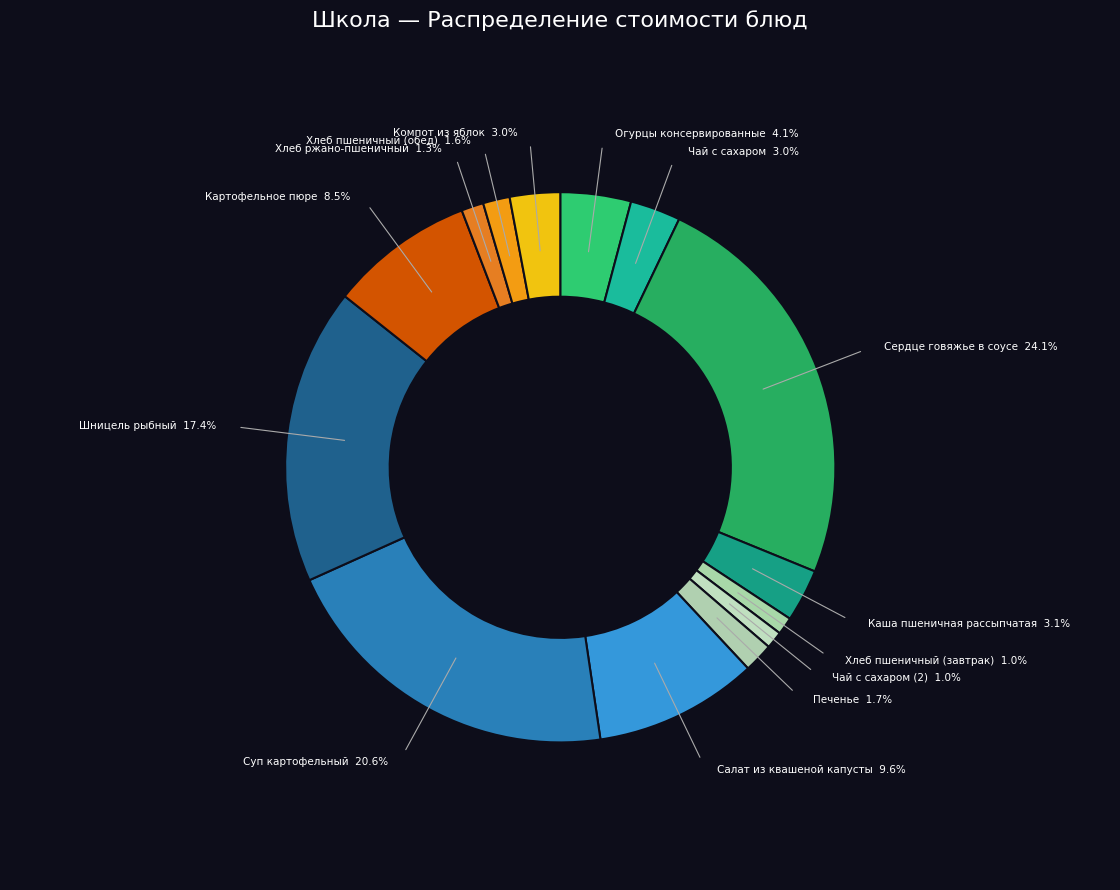

How many slices are in this pie chart?

14